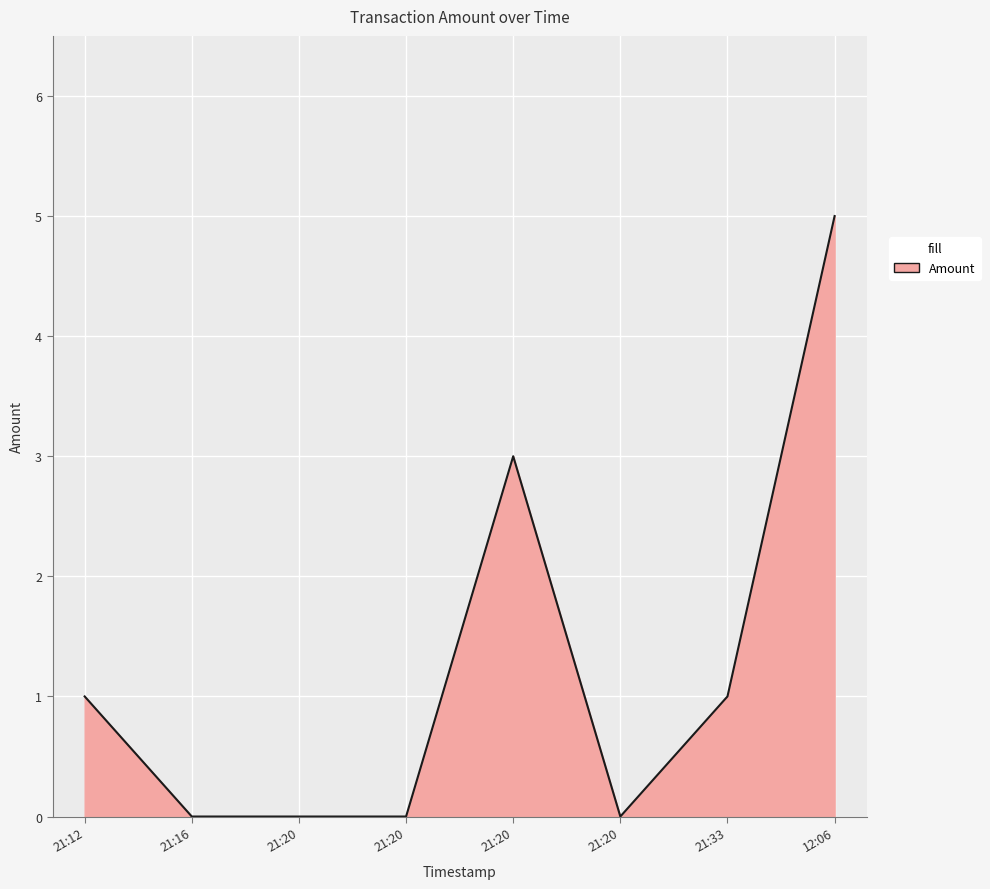

Count the number of data series in this chart.

1